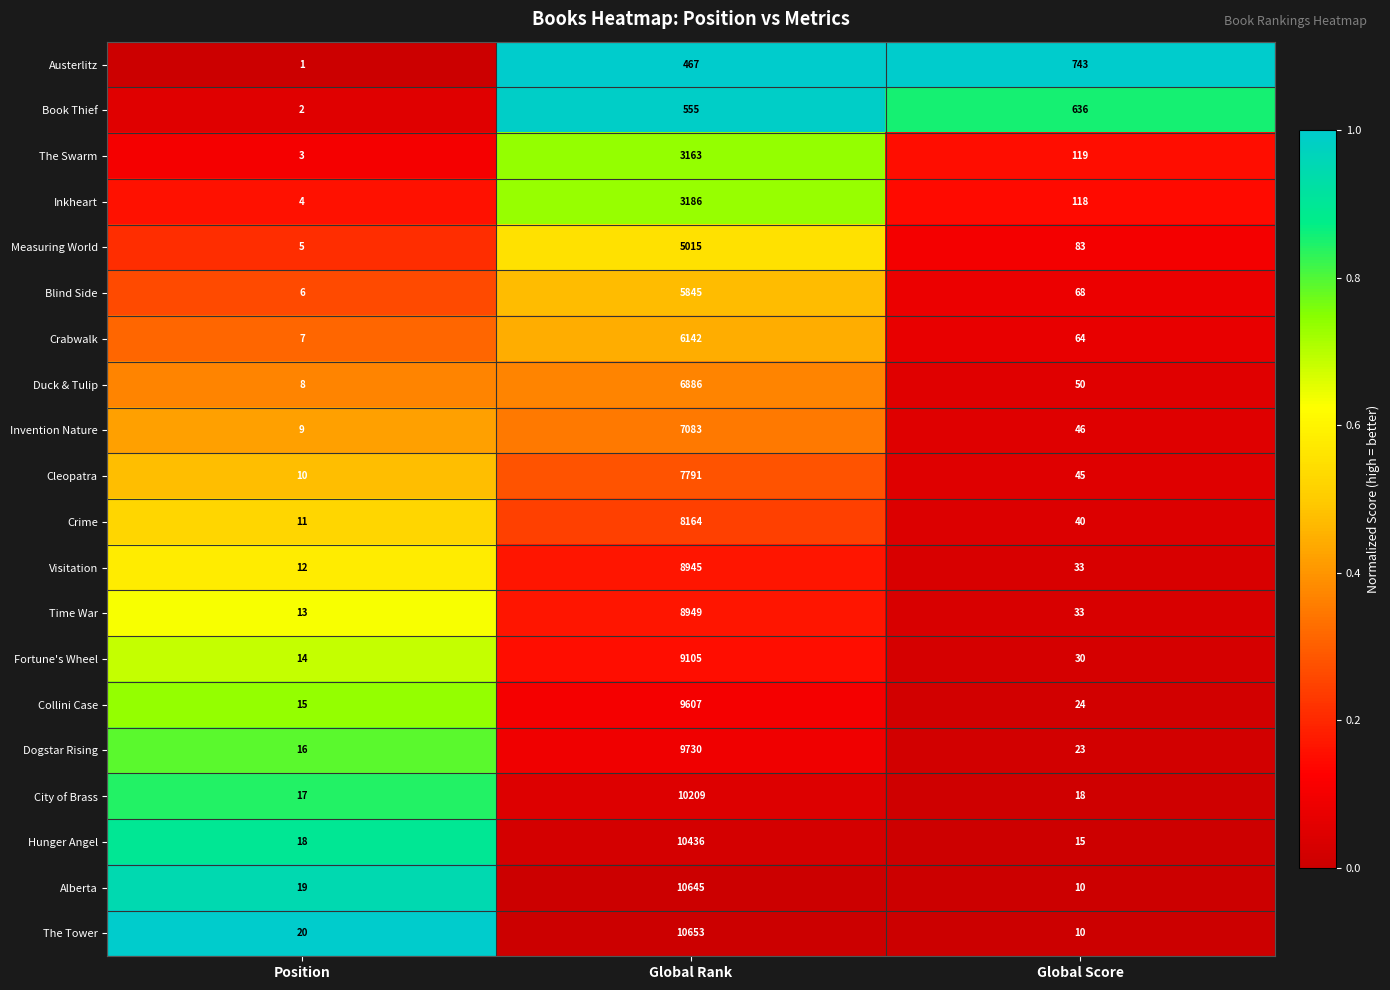

Which series has the largest total across all categories?

The Tower